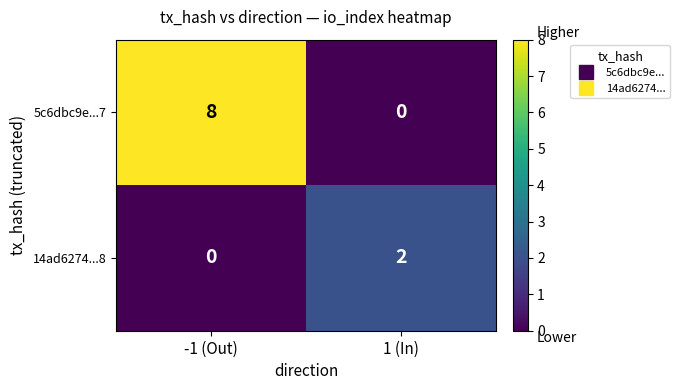

What is the sum of the 5c6dbc9e...7 values at -1 (Out) and 1 (In)?

8